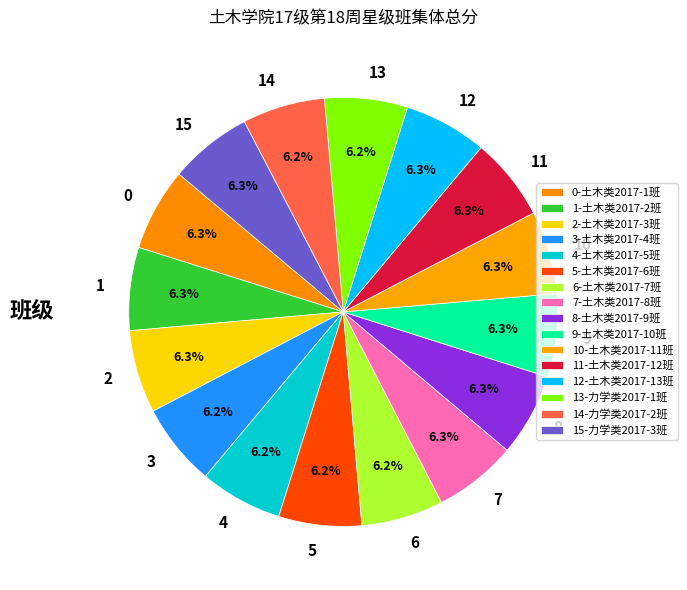

How much of the chart is everything except 4?

93.8%